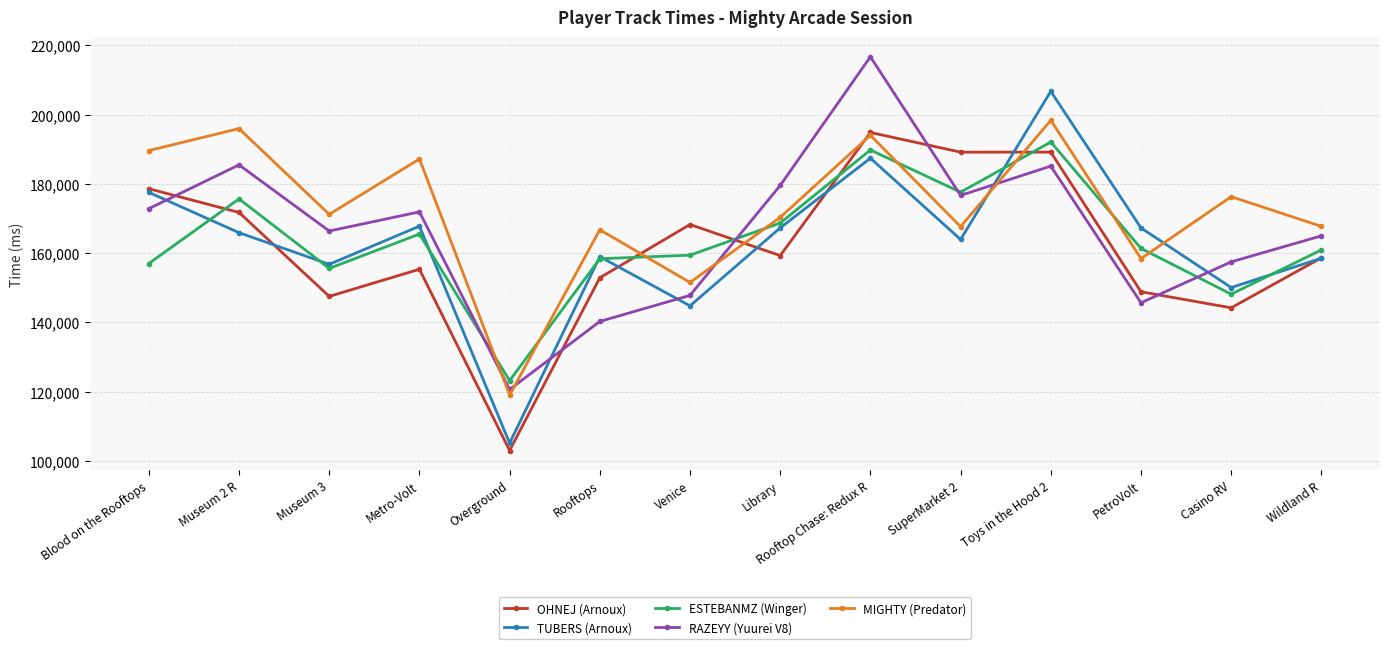

What is the label of the 9th point from the left?

Rooftop Chase: Redux R